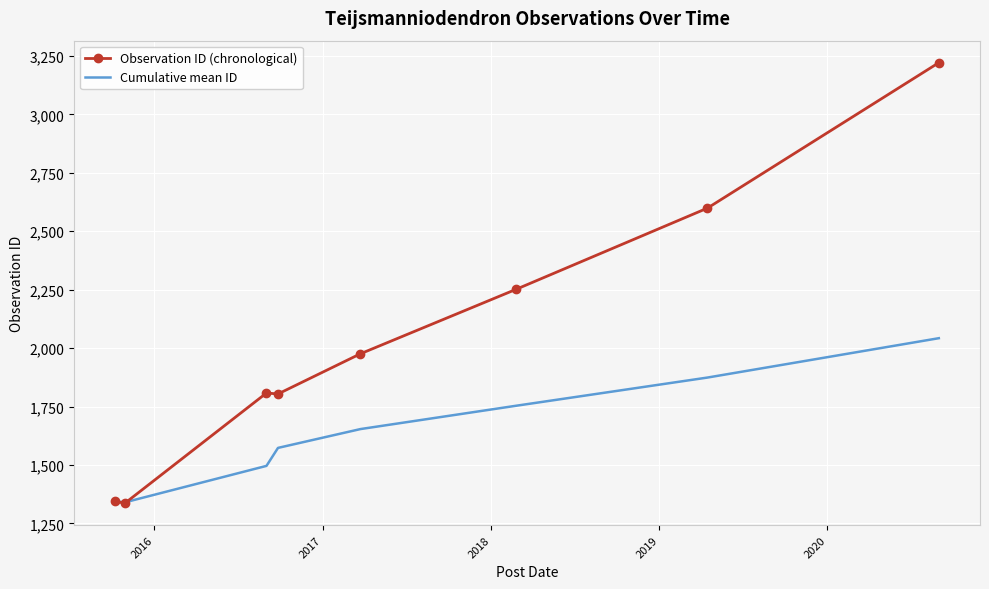

Which series has the widest spread of values?

Observation ID (chronological)